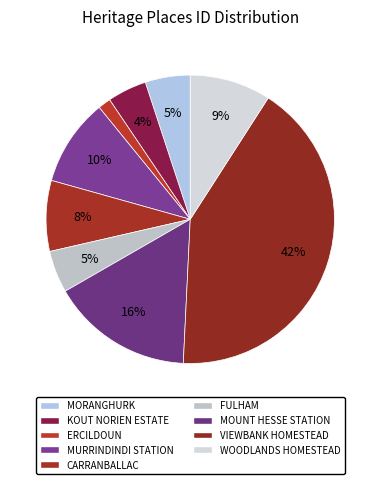

What percentage is the VIEWBANK HOMESTEAD slice, to the nearest percent?

42%